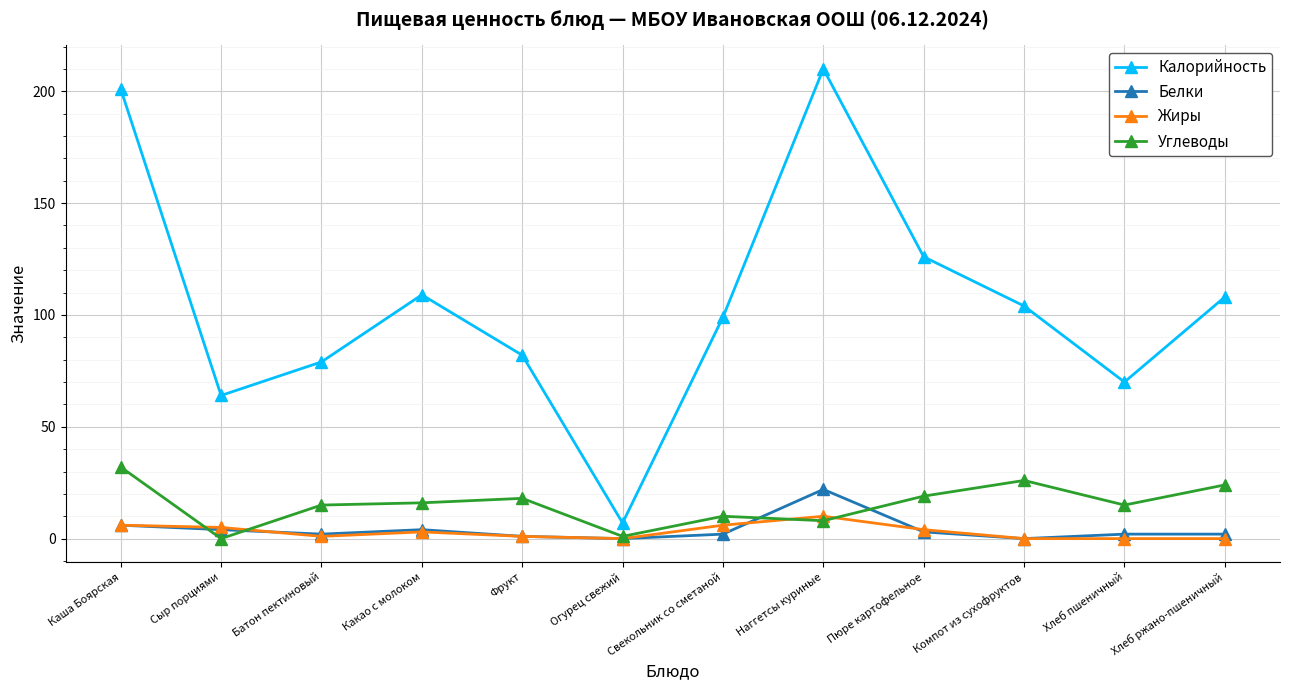

What are all the series names shown in the legend?

Калорийность, Белки, Жиры, Углеводы